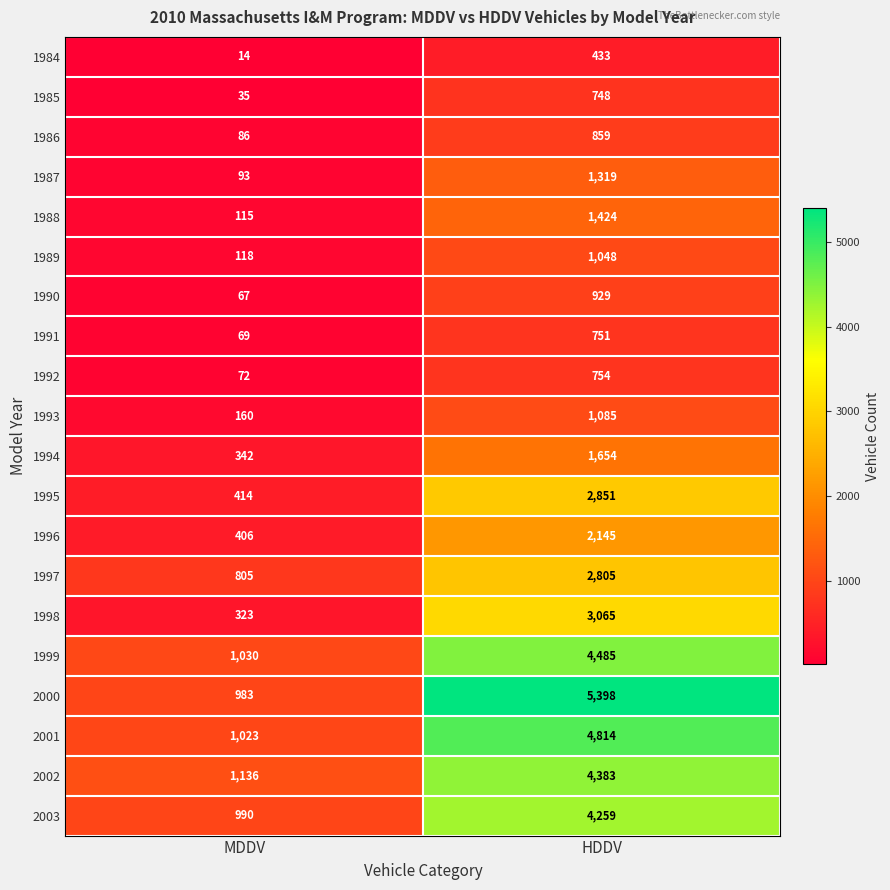

Which category has the lowest value in the 1991 series?

MDDV